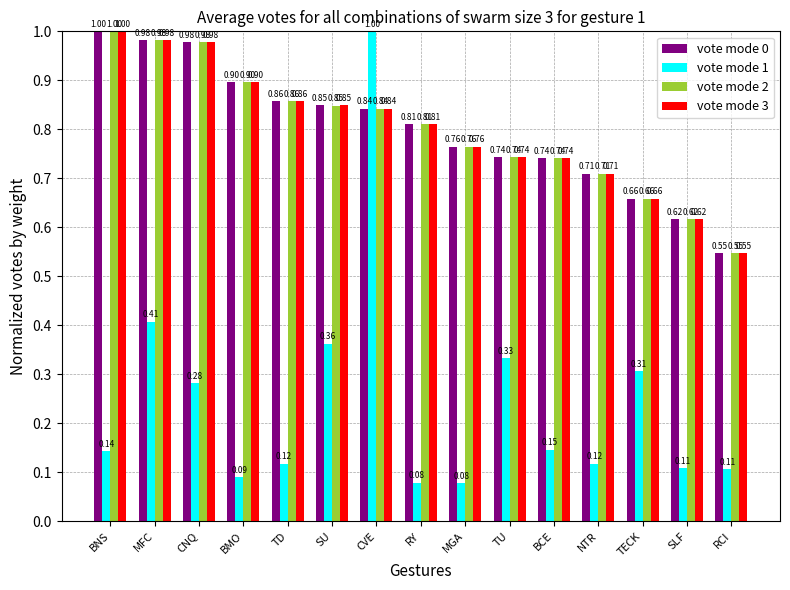

Which category has the highest value in the vote mode 0 series?

BNS